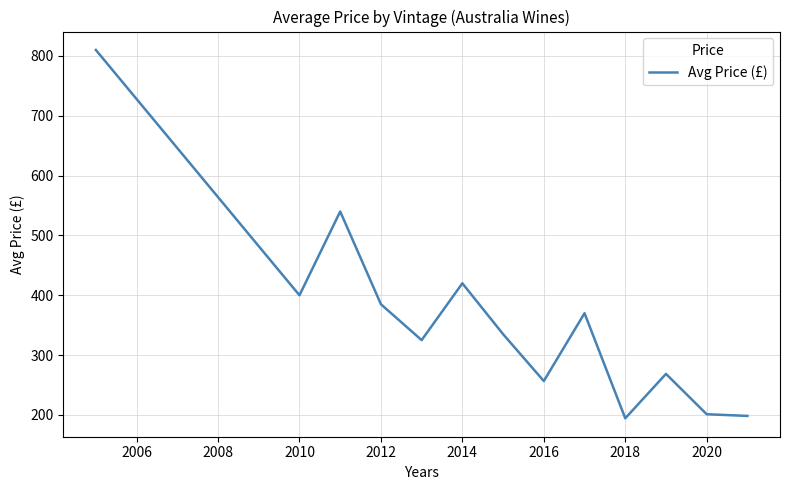

What is the sum of all values?

4704.0